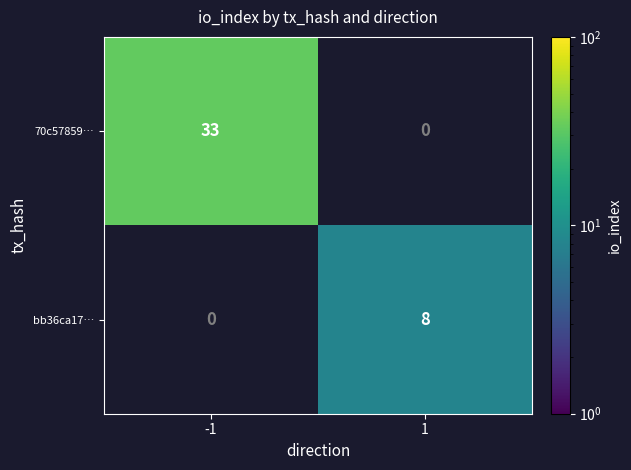

True or false: bb36ca17… has a value of 8 at 1.

True